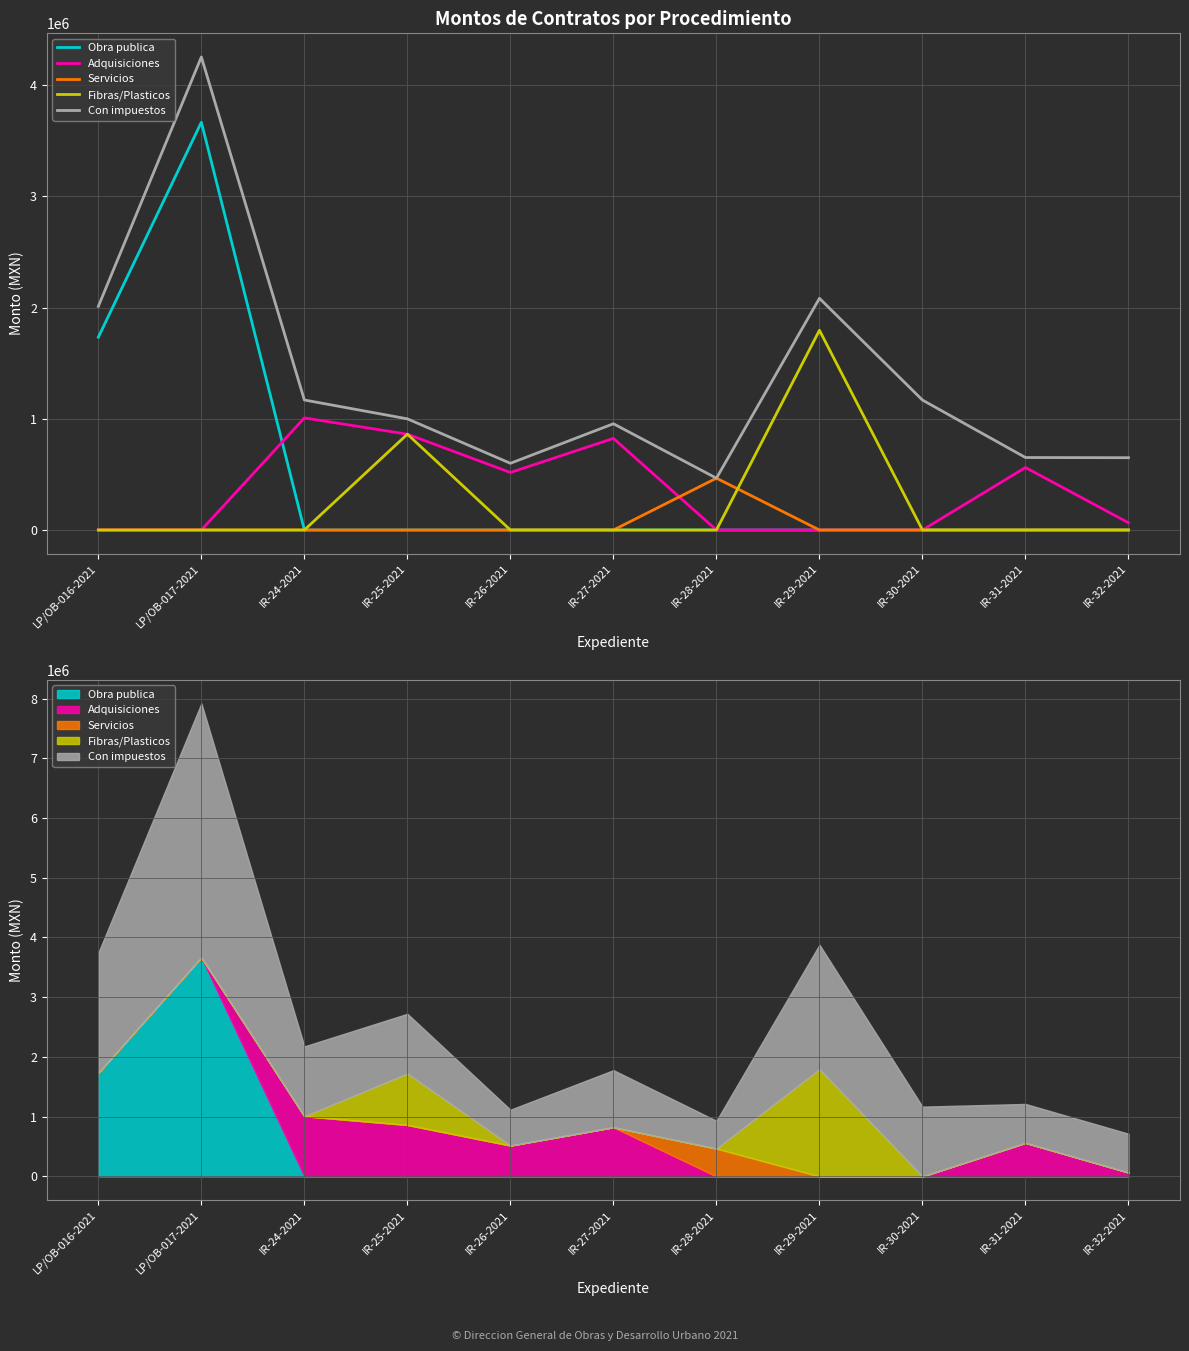

Rank the categories by Con impuestos value from highest to lowest.

LP/OB-017-2021, IR-29-2021, LP/OB-016-2021, IR-24-2021, IR-30-2021, IR-25-2021, IR-27-2021, IR-31-2021, IR-32-2021, IR-26-2021, IR-28-2021